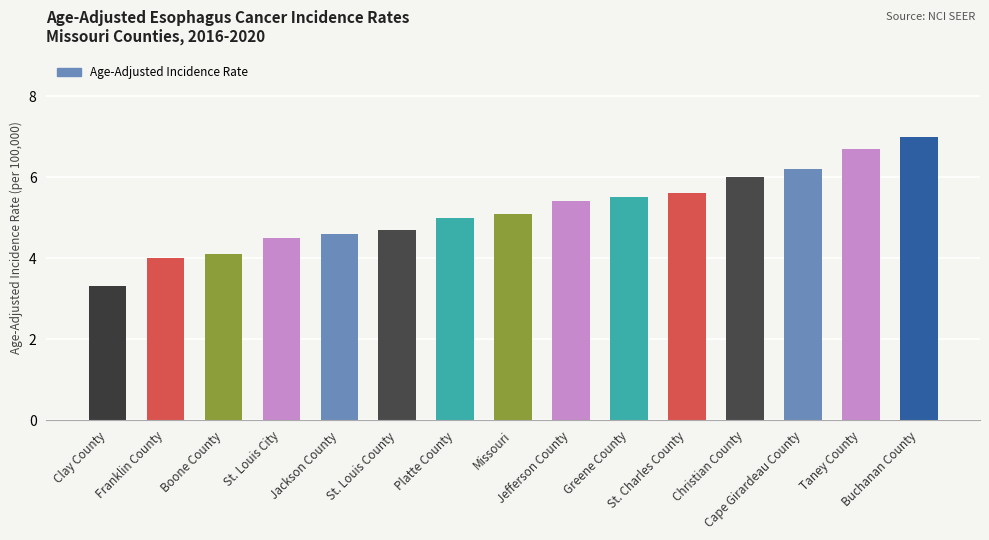

List the labels in order of value, smallest first.

Clay County, Franklin County, Boone County, St. Louis City, Jackson County, St. Louis County, Platte County, Missouri, Jefferson County, Greene County, St. Charles County, Christian County, Cape Girardeau County, Taney County, Buchanan County